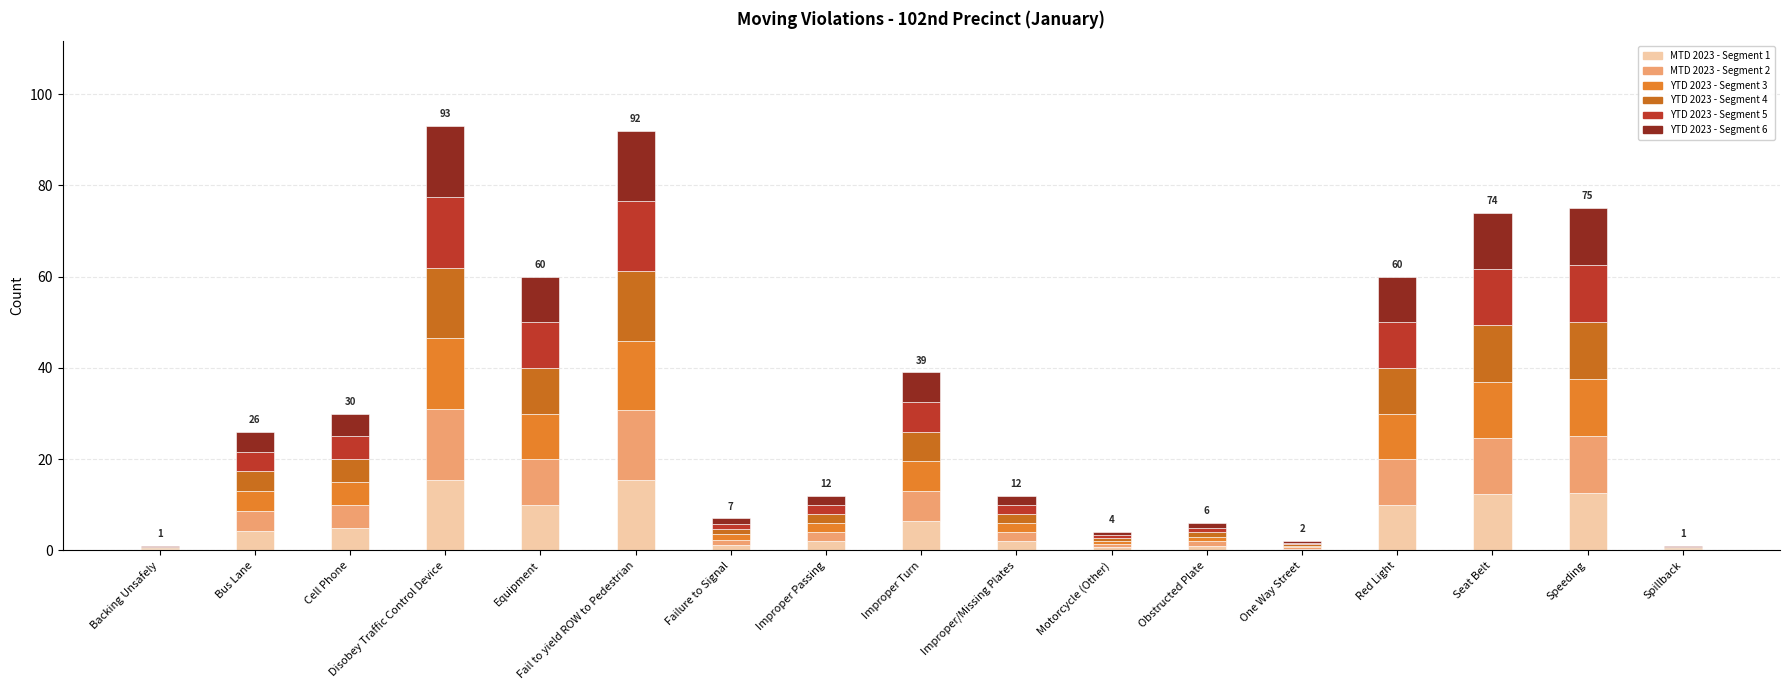

Count the number of values greater than 4.

9